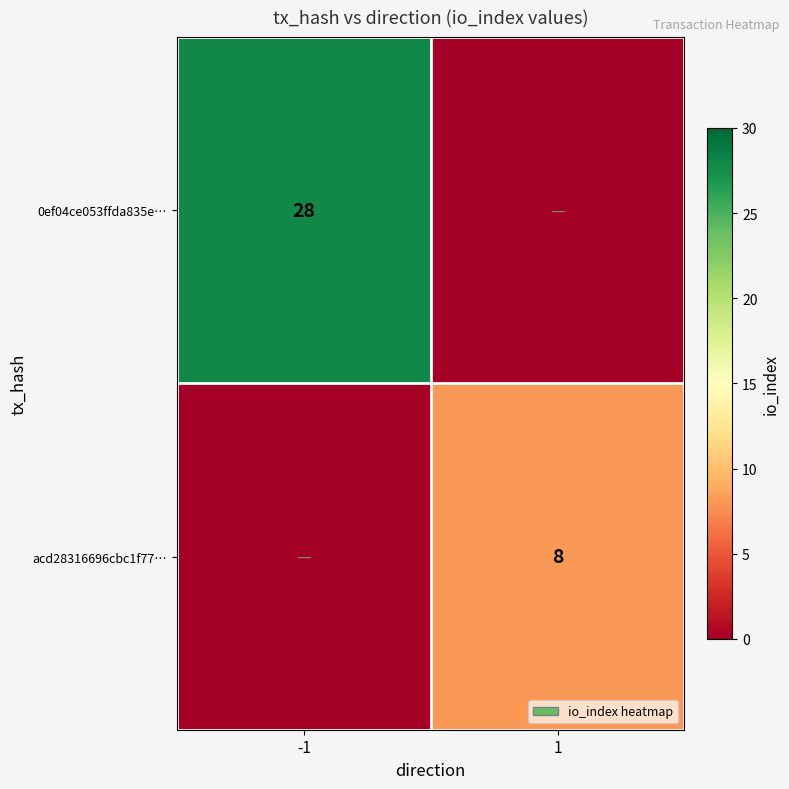

What is the total value across all series at 1?

8